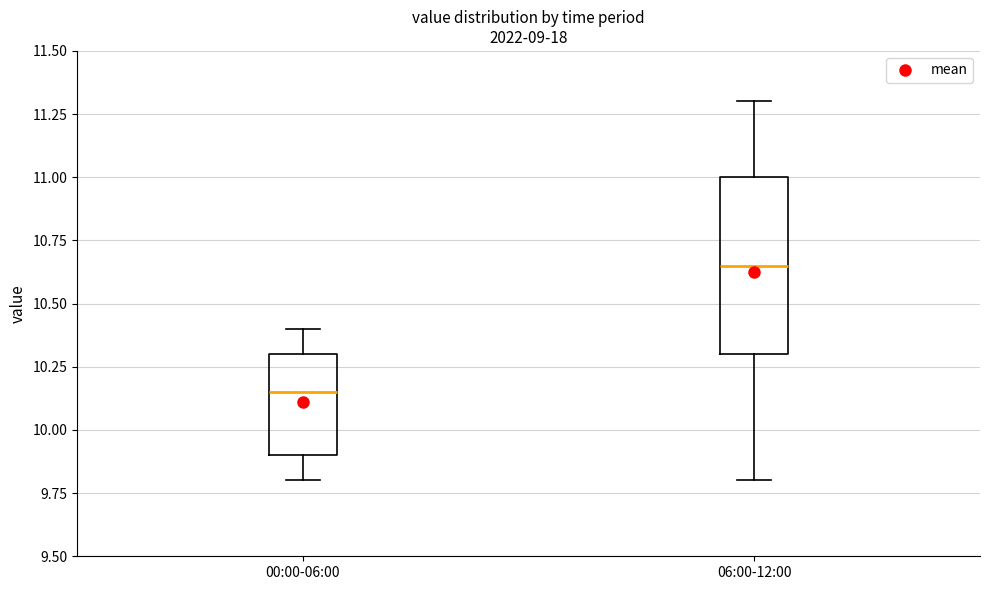

Which box is the tallest, from its lower edge to its upper edge?

06:00-12:00